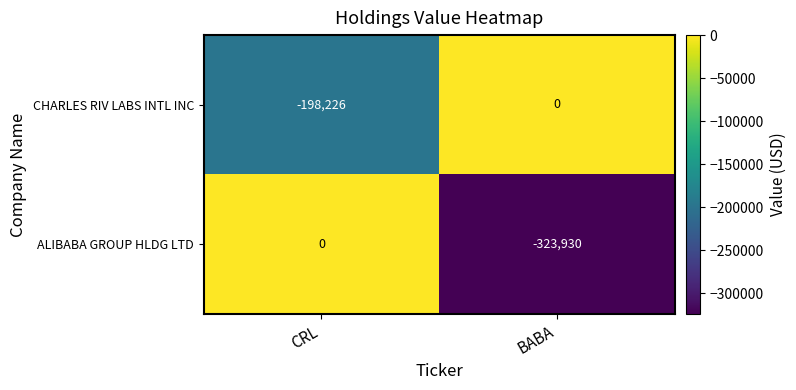

True or false: ALIBABA GROUP HLDG LTD has a value of -323930 at BABA.

True